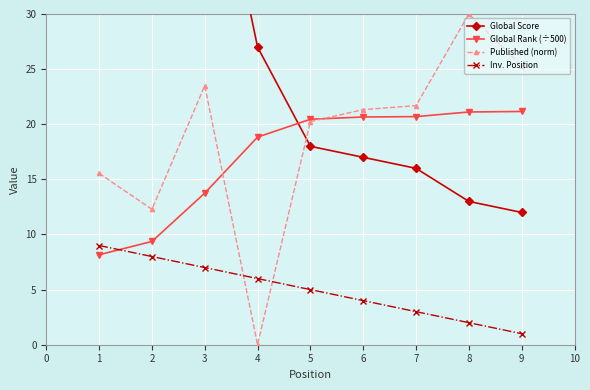

The value of Global Rank (÷500) at 2 is 9.4. True or false?

True